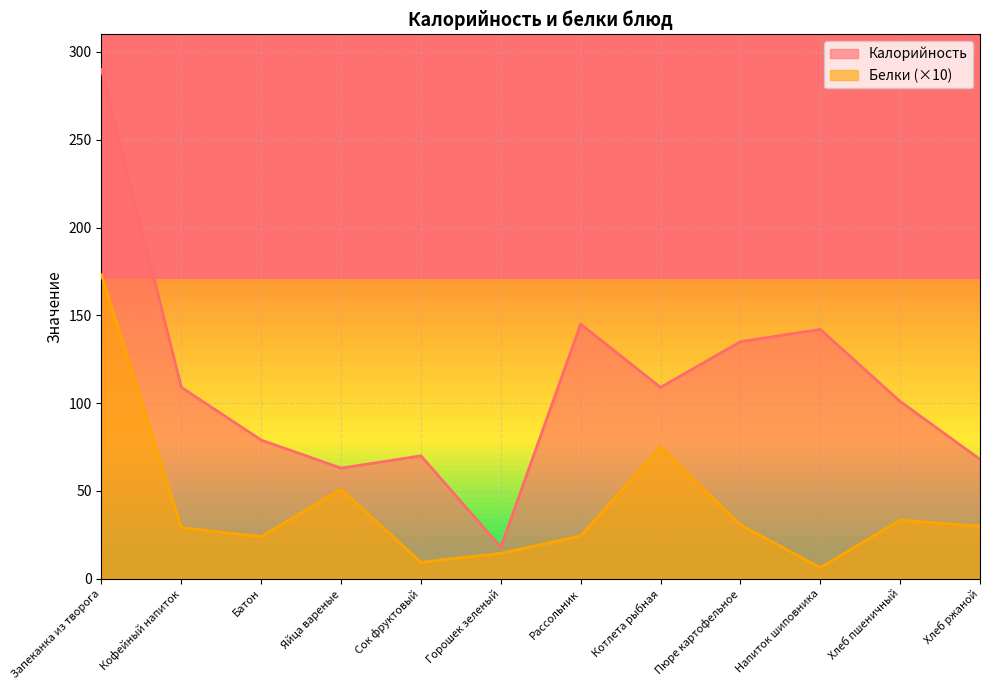

The Калорийность series shows 253.4 at Напиток шиповника. True or false?

False